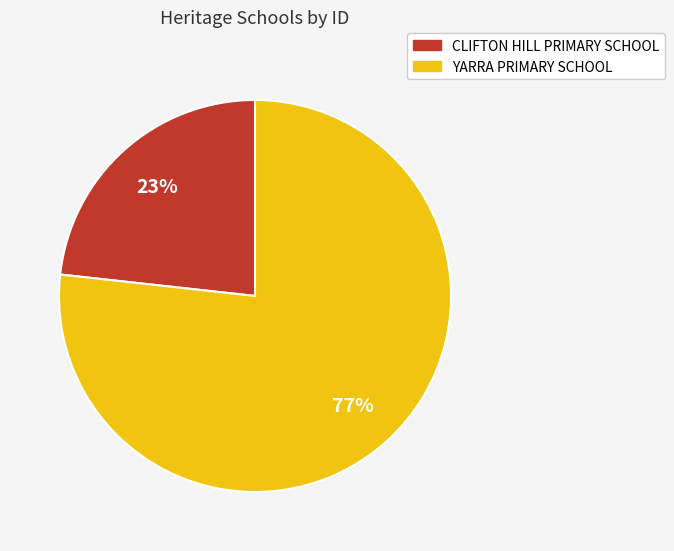

Is there any slice that represents more than half of the pie?

Yes